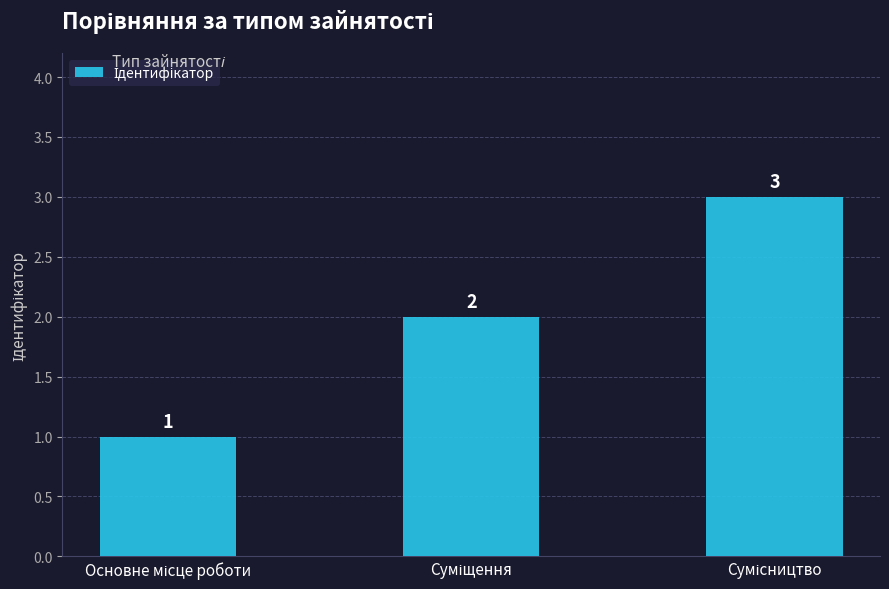

What is the greatest value displayed?

3